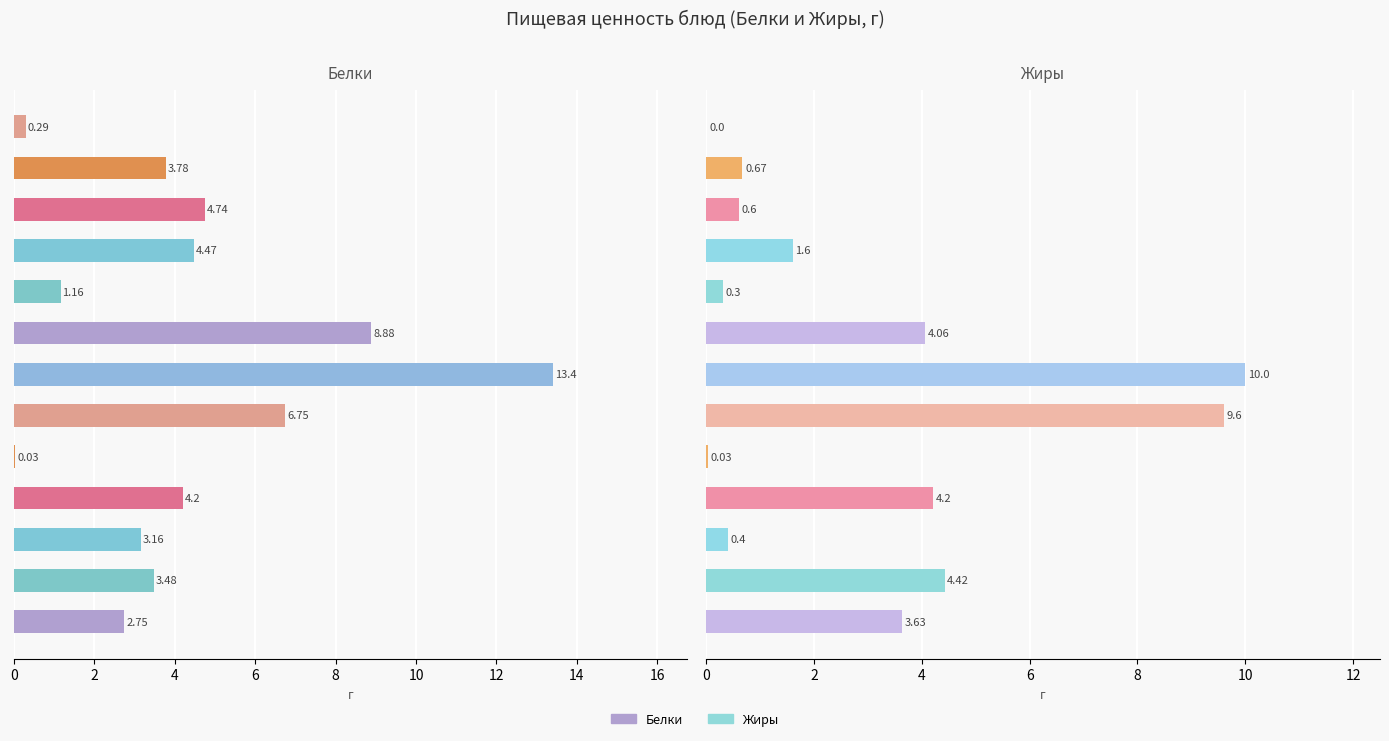

What is the difference between the Жиры values at Каша манная молочная с маслом сливочным and Хлеб ржаной?

2.0